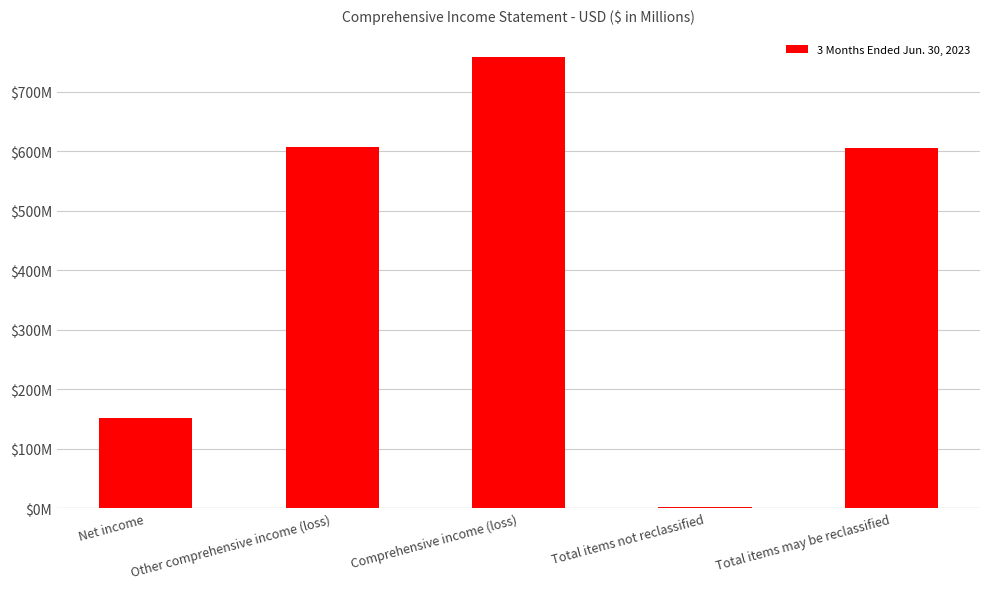

The value at Total items may be reclassified is 998. True or false?

False